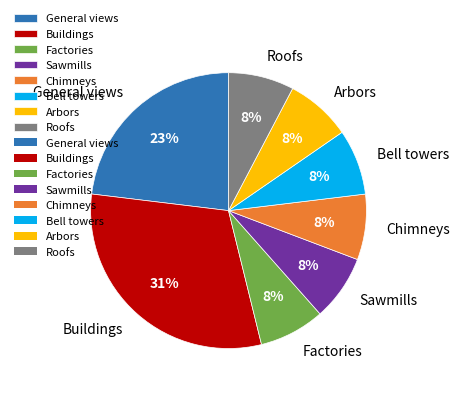

What is the ratio of the value at Arbors to the value at Roofs?

1.0